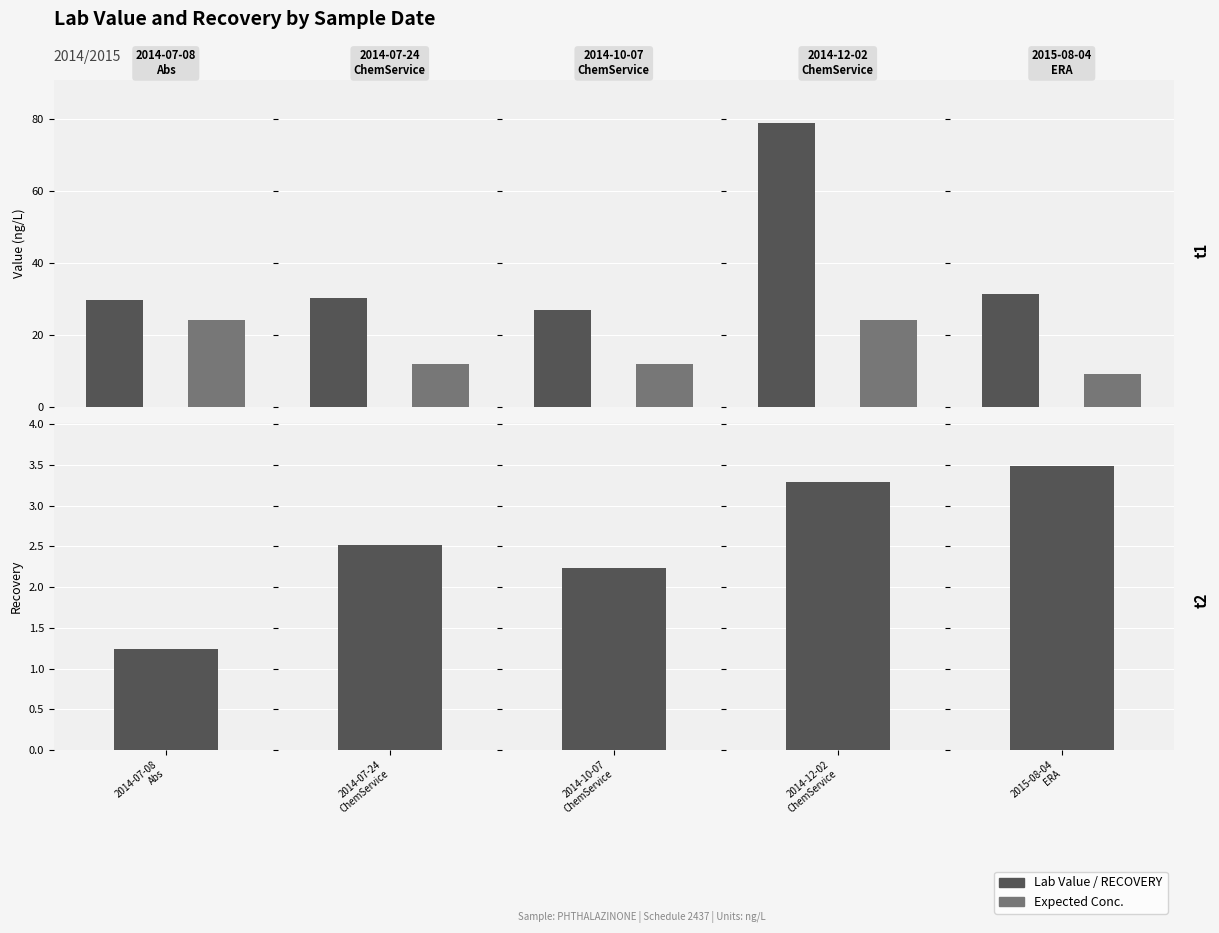

How many values in the Expected Conc. series are below 12?

1